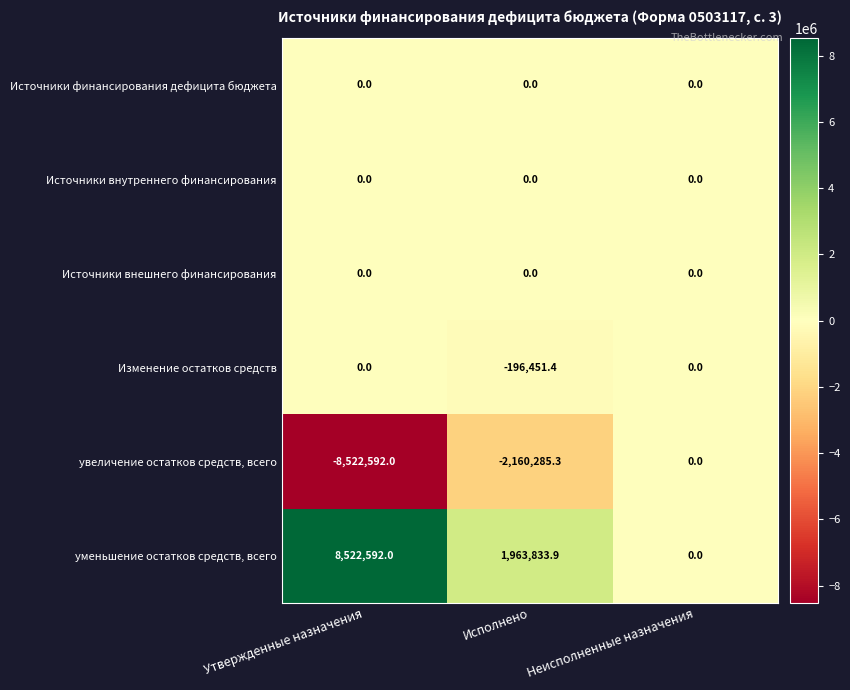

What is the difference between the maximum and minimum values in the Изменение остатков средств series?

196451.4